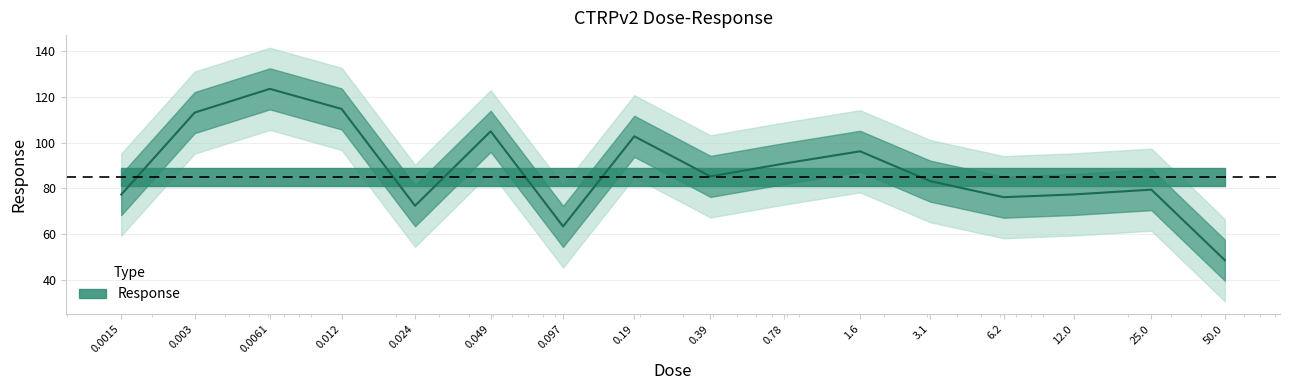

Between 12.0 and 0.19, which is larger?

0.19